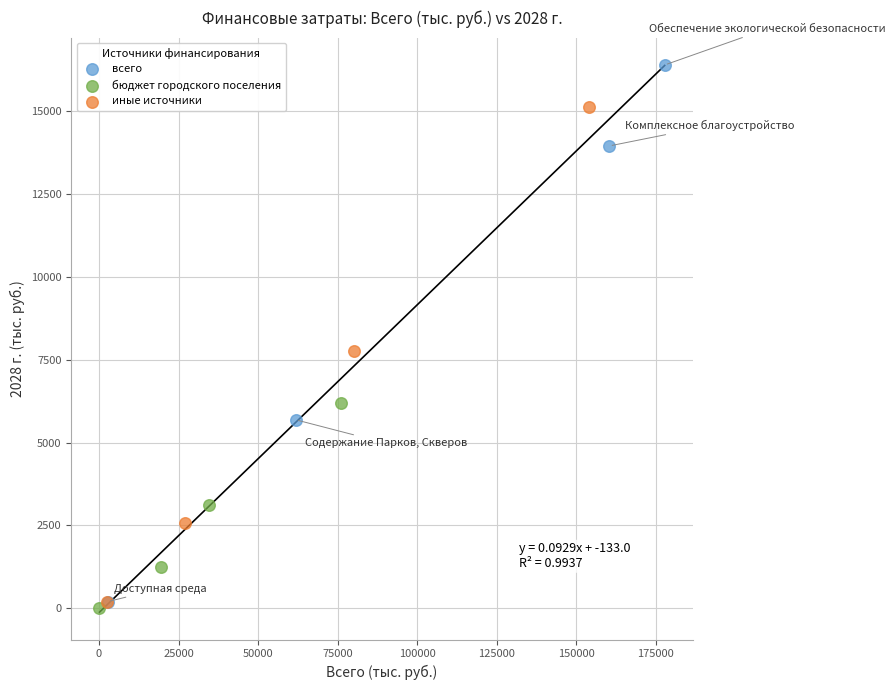

Which series reaches the maximum Y coordinate?

всего